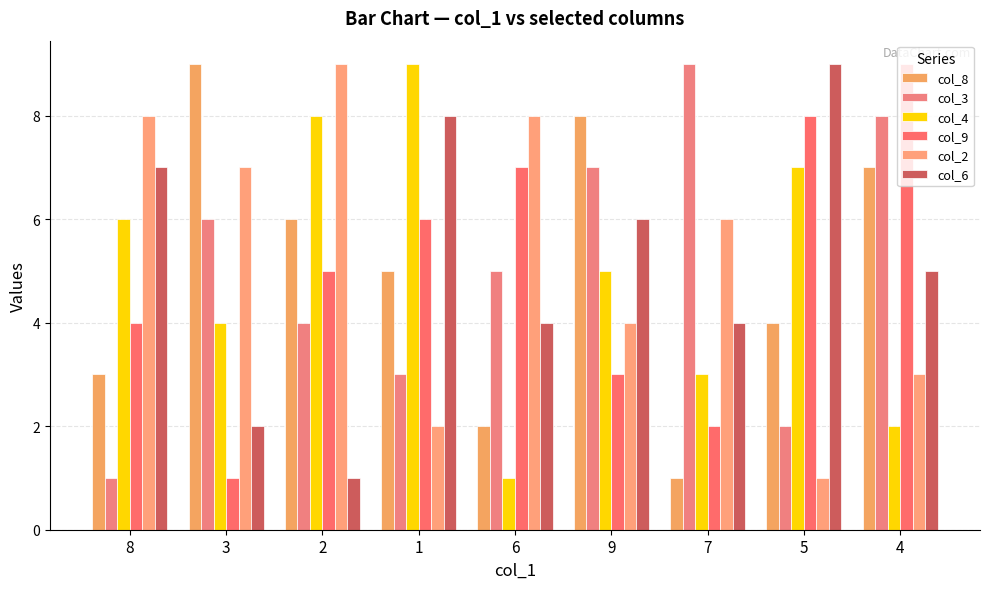

The col_3 series shows 5 at 2. True or false?

False